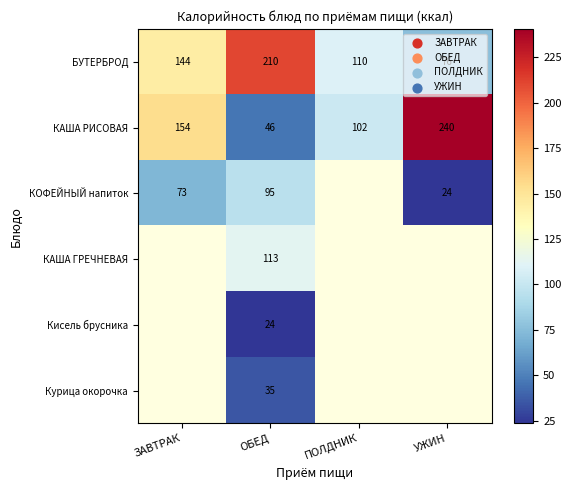

At how many categories does at least one series exceed 116?

3